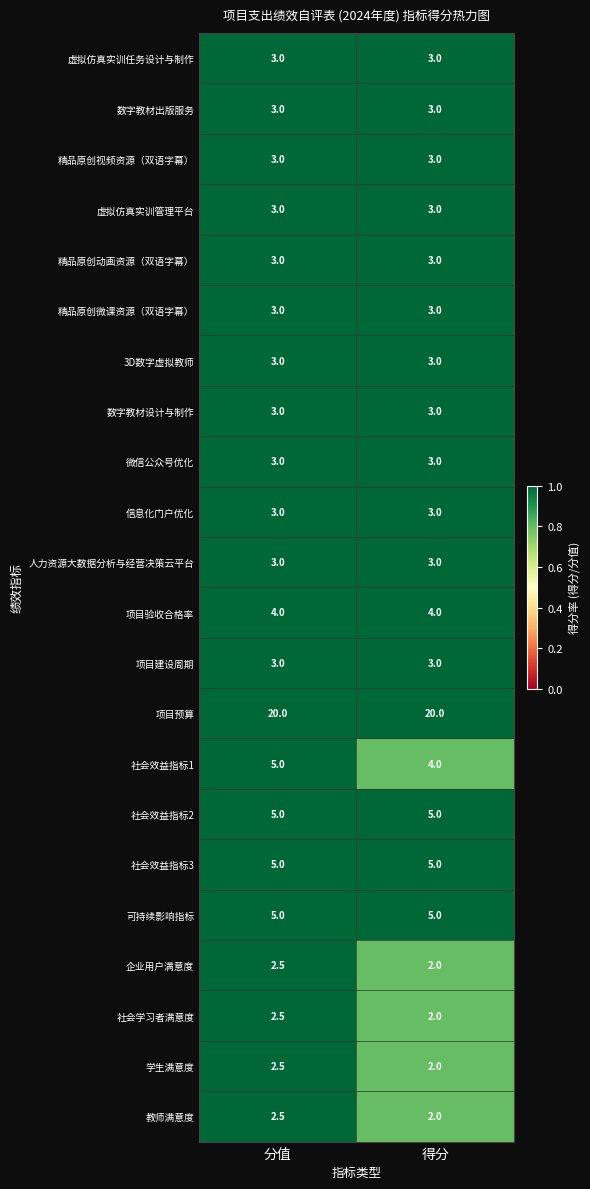

What is the average value of the 虚拟仿真实训管理平台 series?

3.0